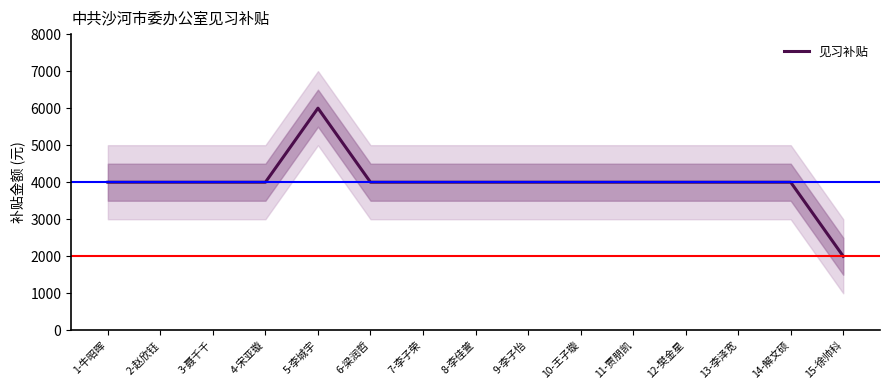

Is it true that the value at 11-贾朋凯 is 4000?

True